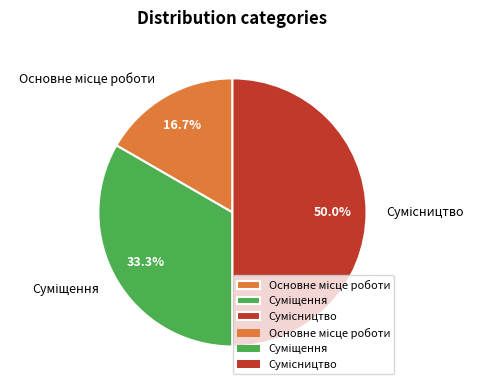

To the nearest percent, what is the difference between the largest and smallest slice percentages?

33%